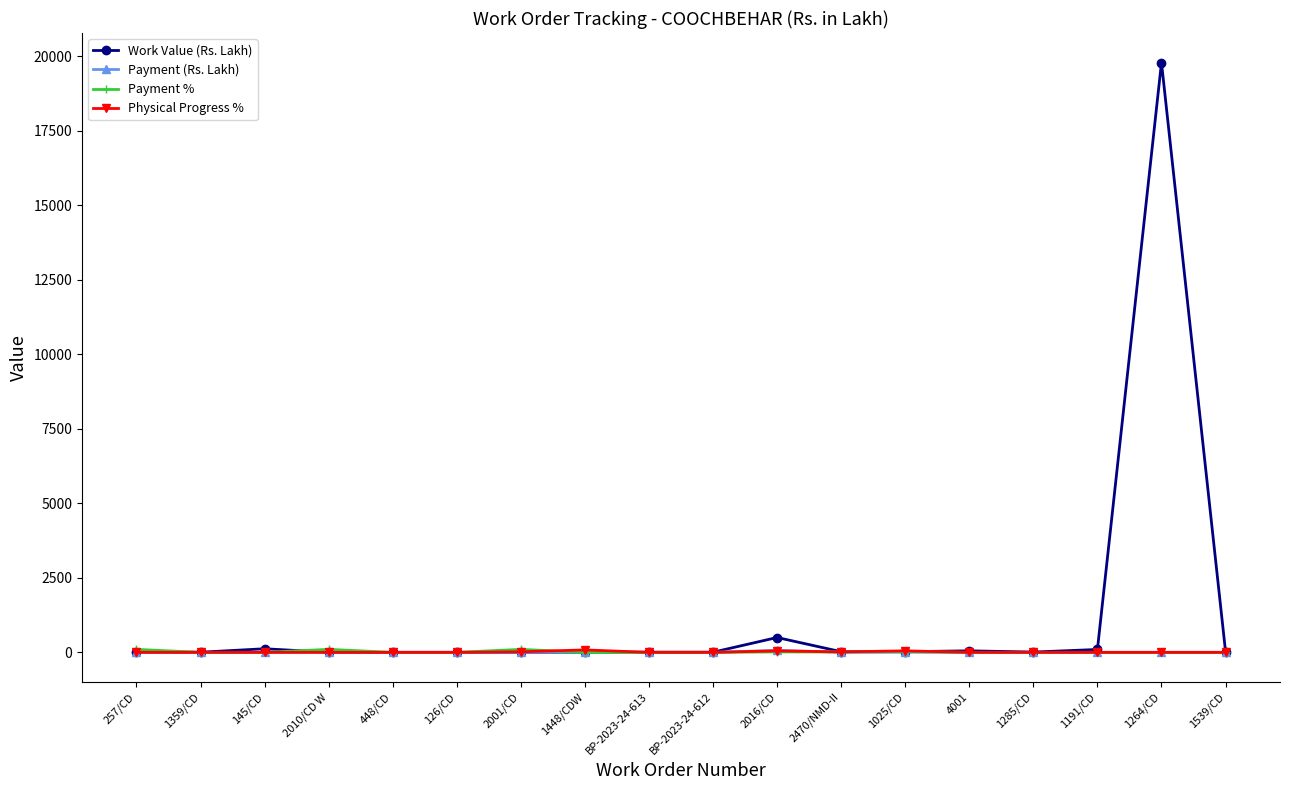

What is the maximum value for Work Value (Rs. Lakh)?

19789.3